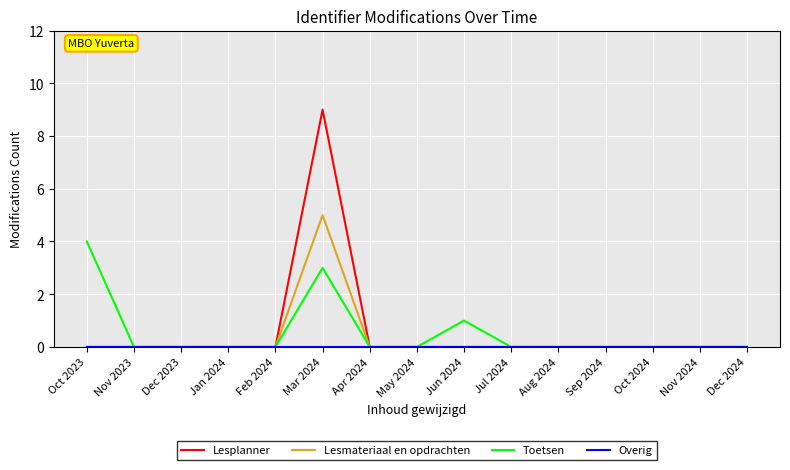

The value of Toetsen at Sep 2024 is 0. True or false?

True